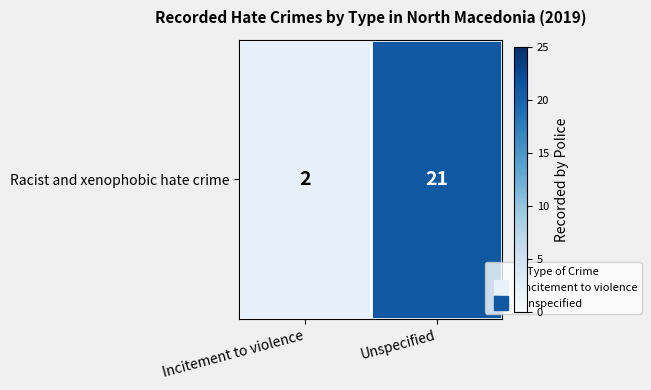

Approximately how many times larger is the value at Unspecified compared to Incitement to violence?

10.5